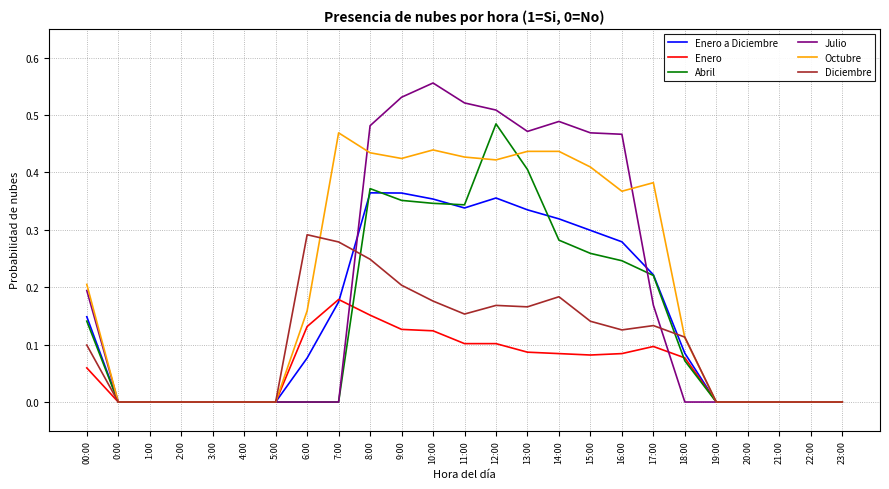

The Julio series shows 0.3 at 7:00. True or false?

False